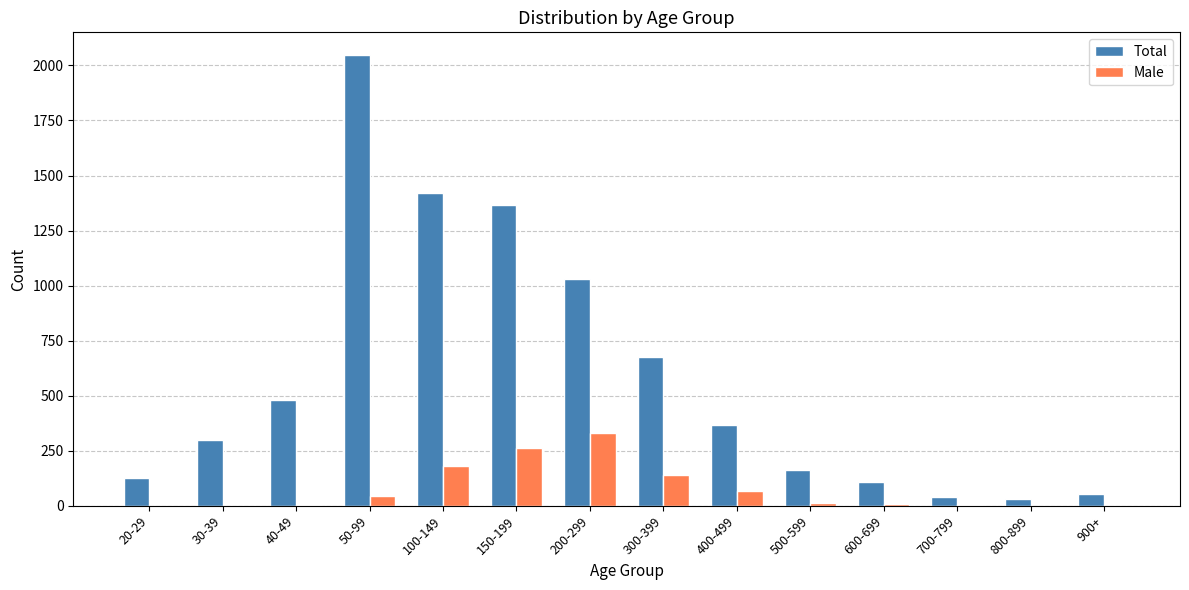

What are all the series names shown in the legend?

Total, Male